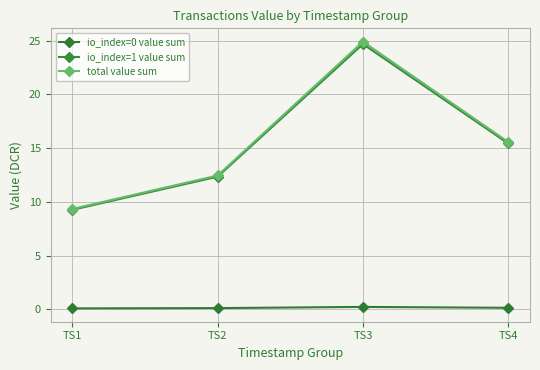

Reading right to left, list all the values displayed in this chart.

io_index=0 value sum: TS4=0.1	TS3=0.2	TS2=0.1	TS1=0.1
io_index=1 value sum: TS4=15.4	TS3=24.7	TS2=12.3	TS1=9.3
total value sum: TS4=15.6	TS3=24.9	TS2=12.5	TS1=9.3